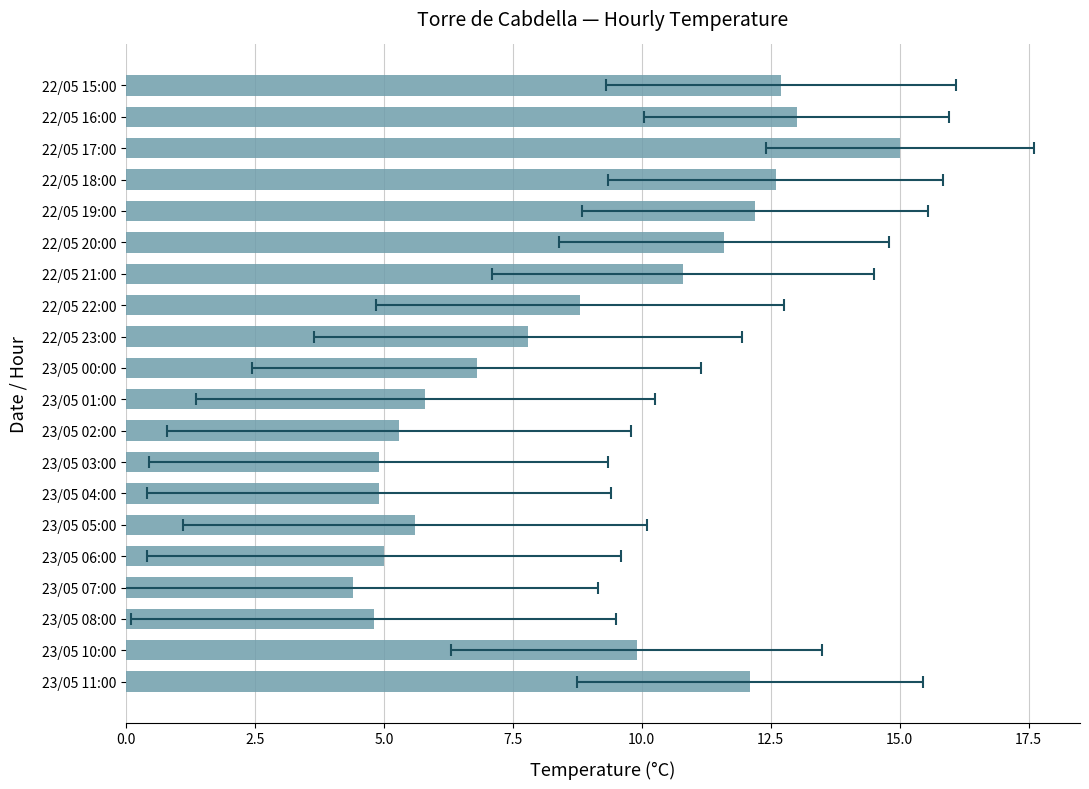

How many values are below 8?

10